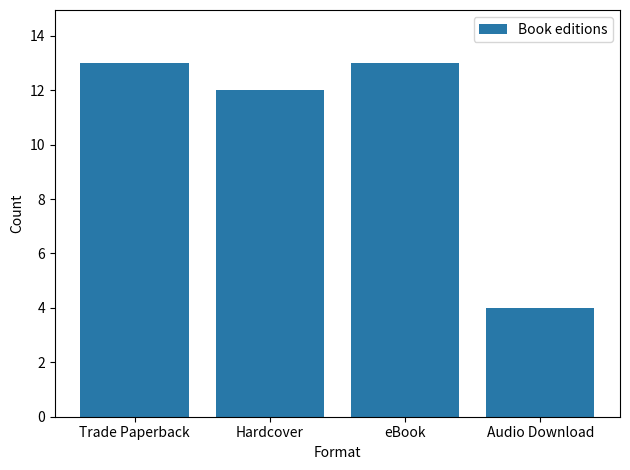

What is the label of the 4th bar from the left?

Audio Download